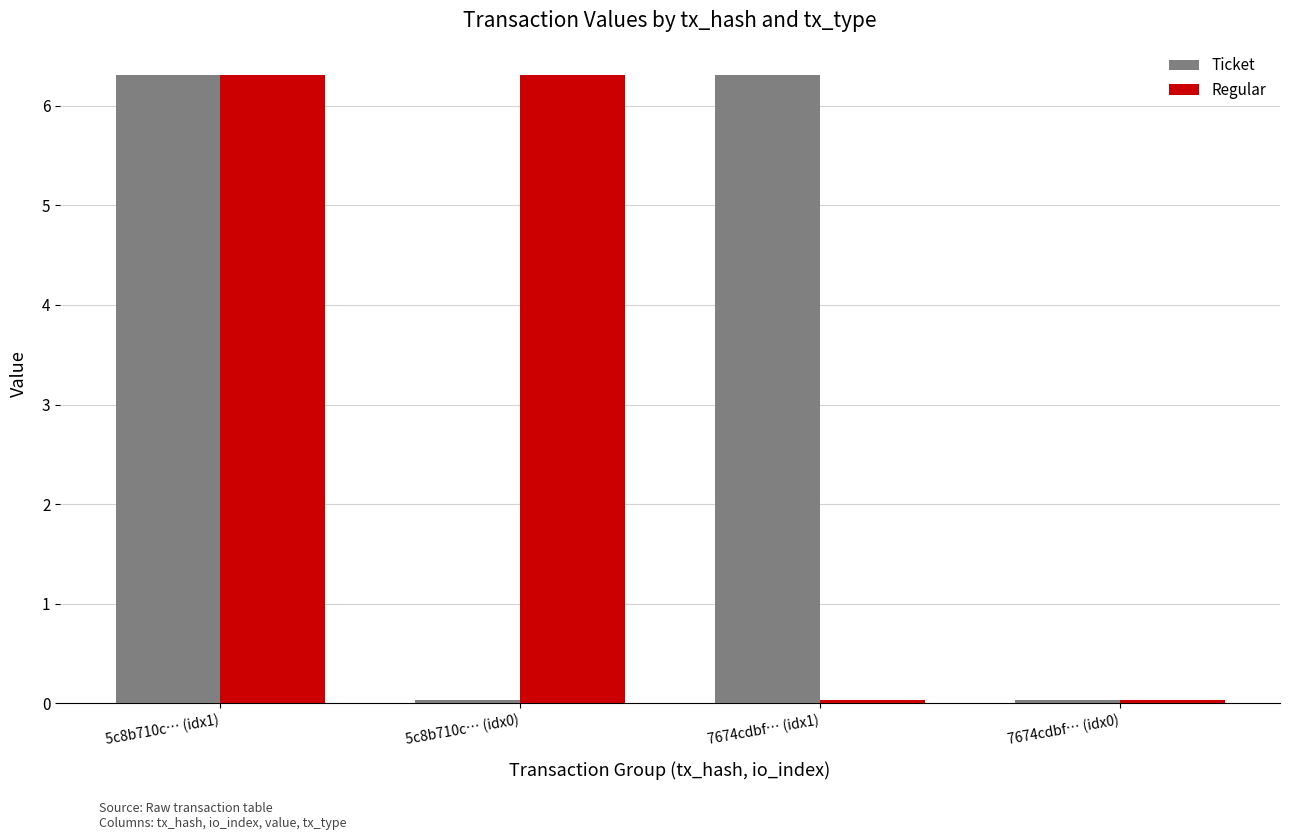

How many bars are there in total?

8